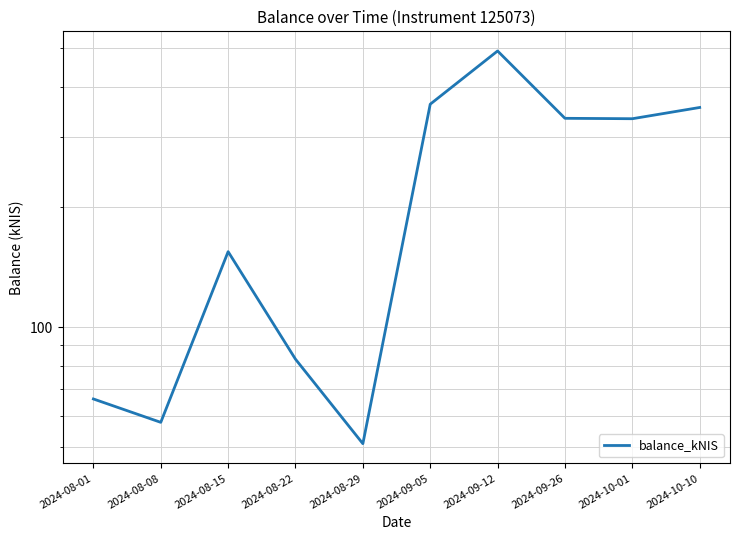

Which label corresponds to the smallest value in the chart?

2024-08-29